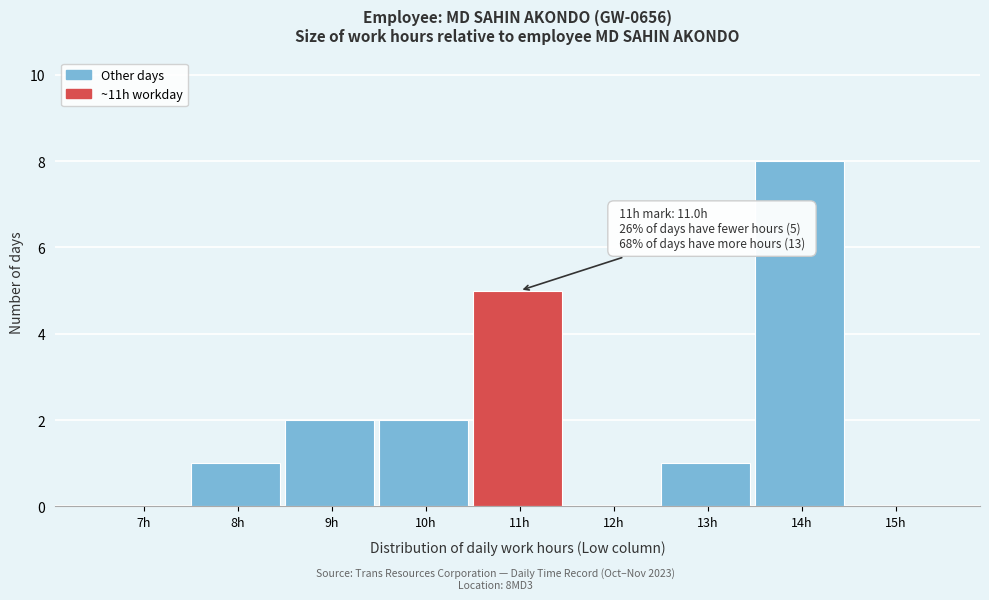

Reading right to left, extract all data points from this chart.

15h=0	14h=8	13h=1	12h=0	11h=5	10h=2	9h=2	8h=1	7h=0